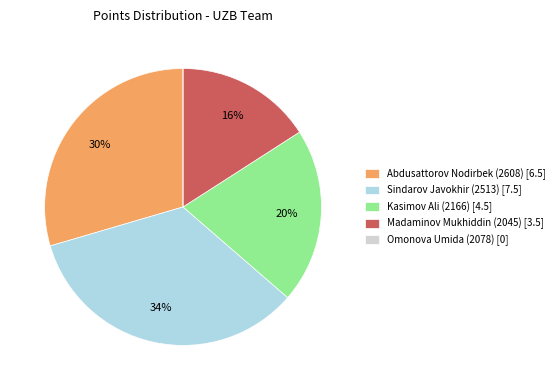

Between Madaminov Mukhiddin (2045) [3.5] and Kasimov Ali (2166) [4.5], which is larger?

Kasimov Ali (2166) [4.5]